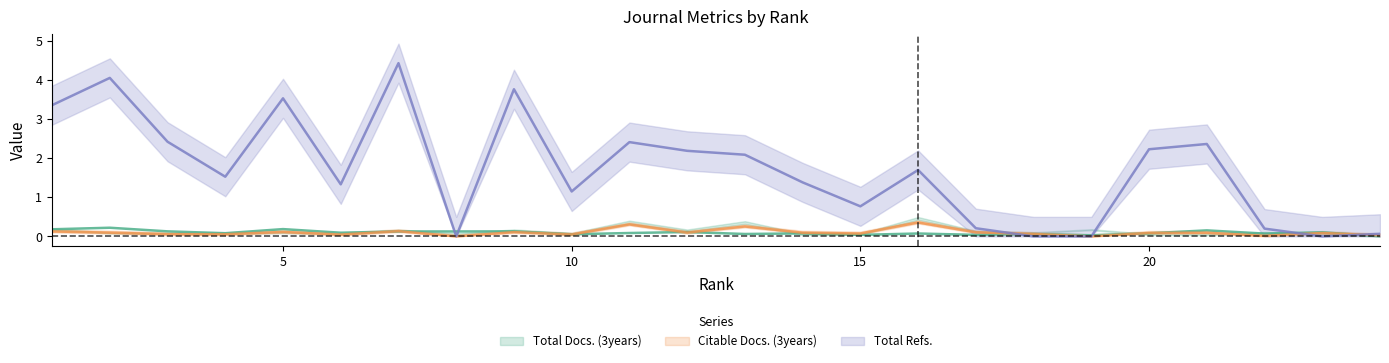

What is the total value across all series at 22?

0.3